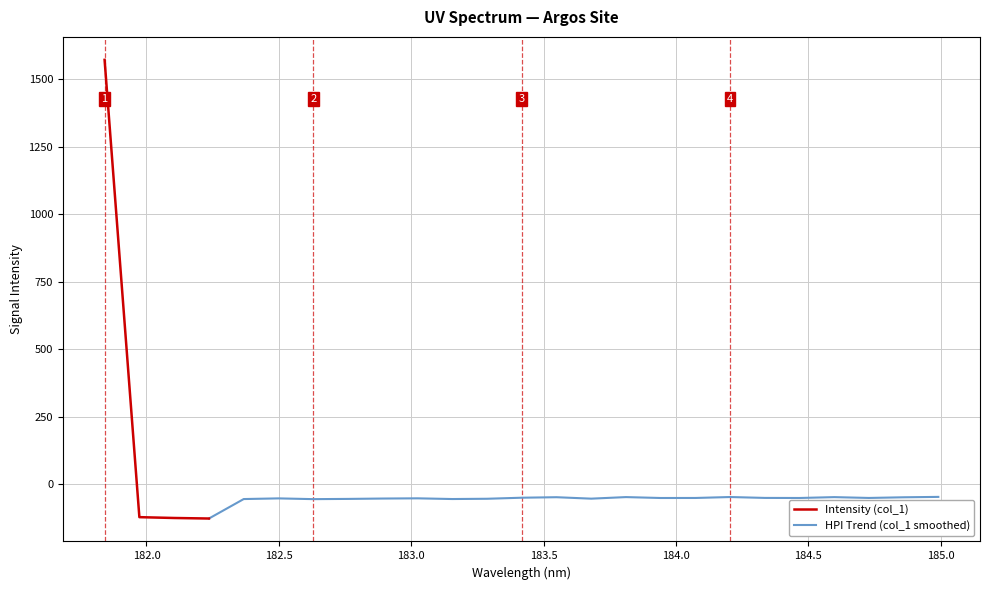

Where is the first local maximum?

182.498667305